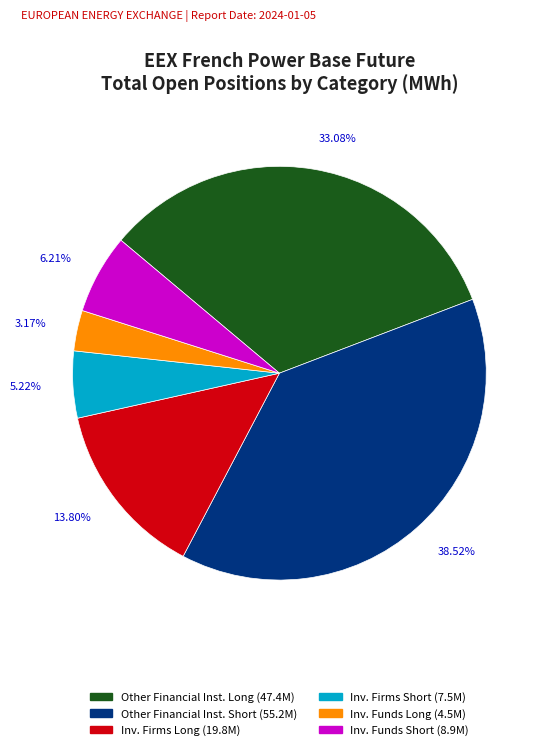

Which category has the smallest portion of the pie?

Inv. Funds Long (4.5M)